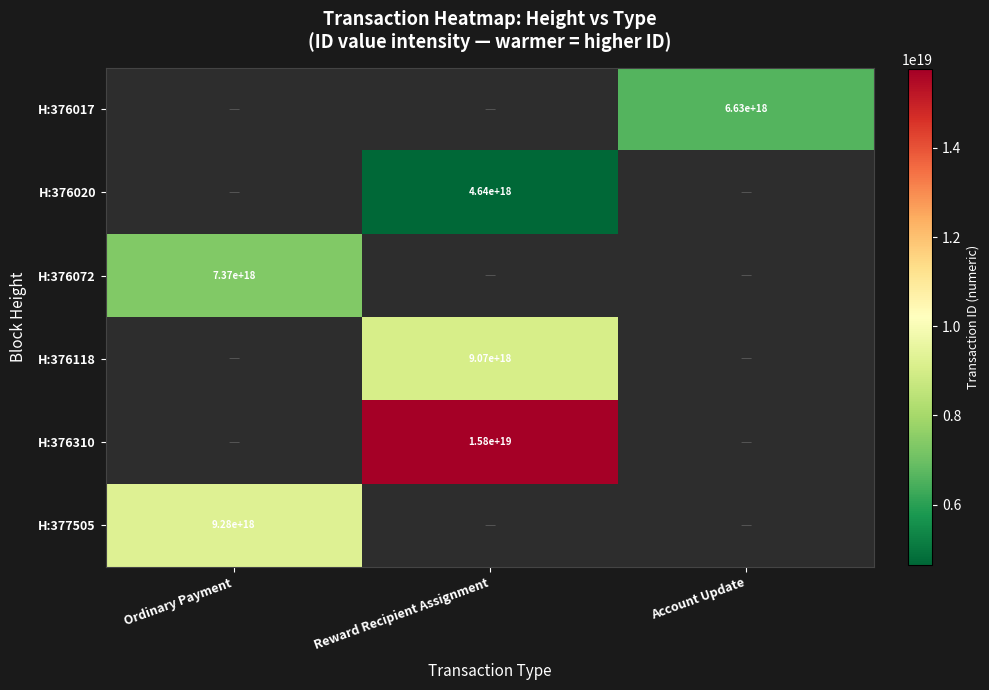

At which category does the chart reach its minimum across all series?

Reward Recipient Assignment